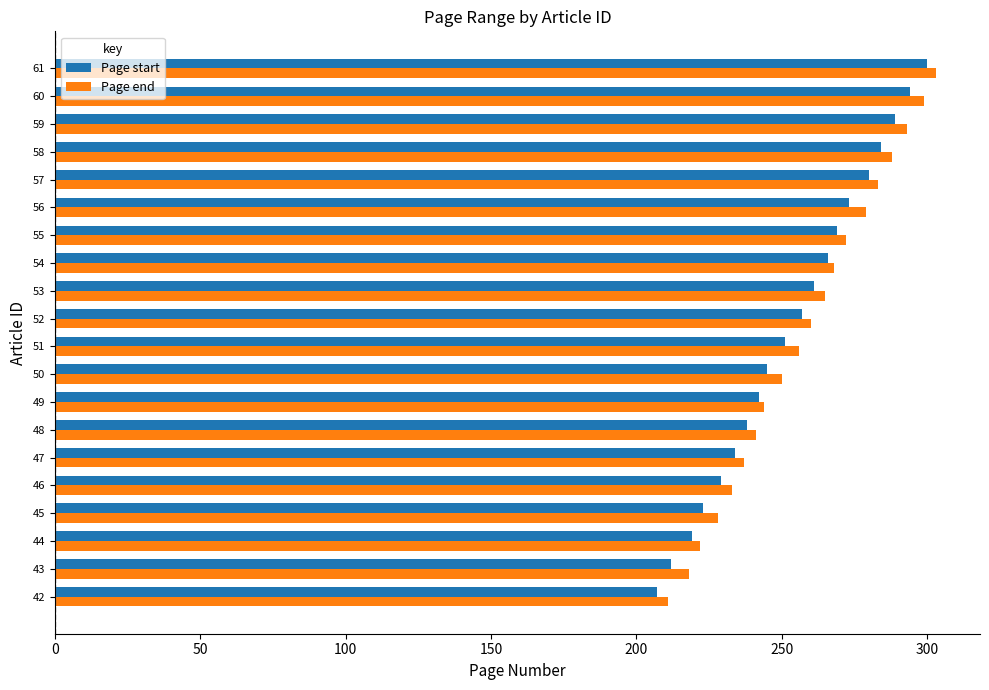

What is the approximate value of Page start at 57?

280